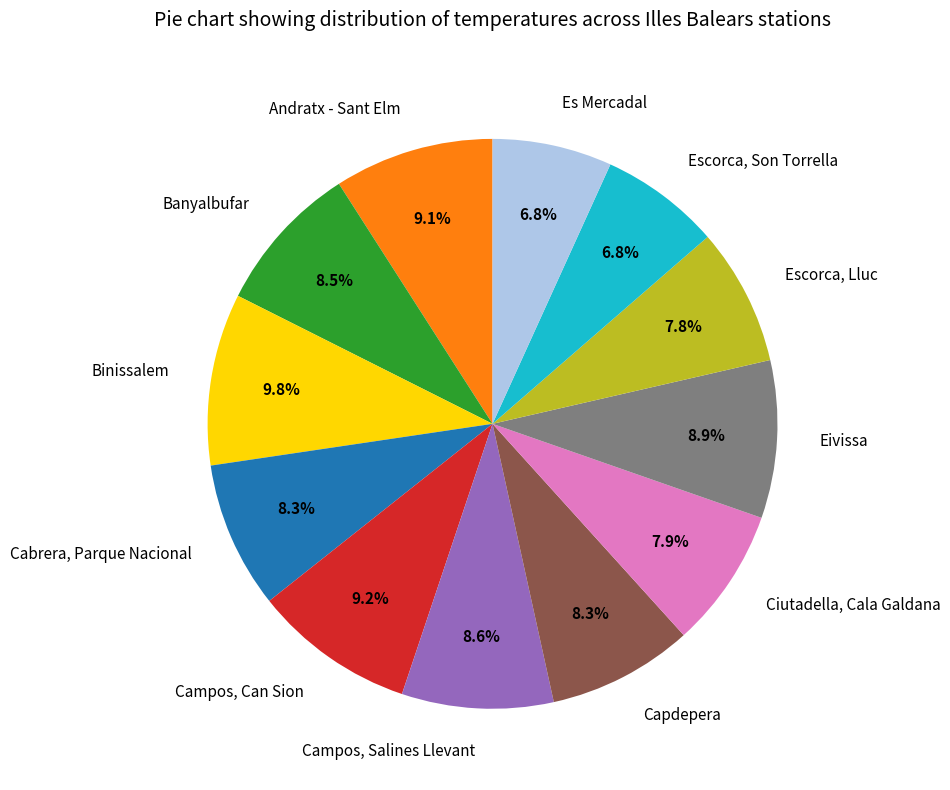

What percentage do Campos, Can Sion and Campos, Salines Llevant together represent?

17.8%